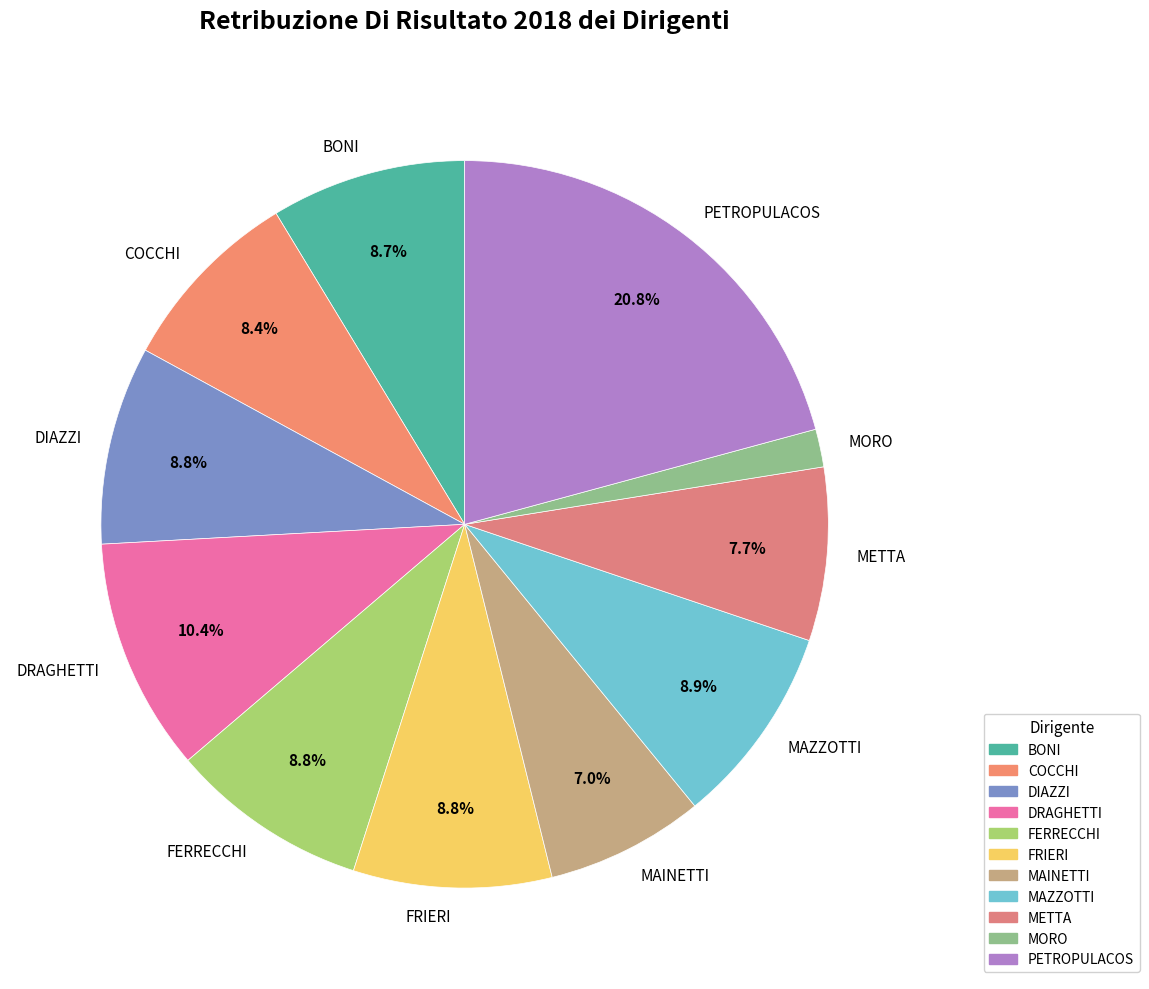

Between BONI and METTA, which is larger?

BONI